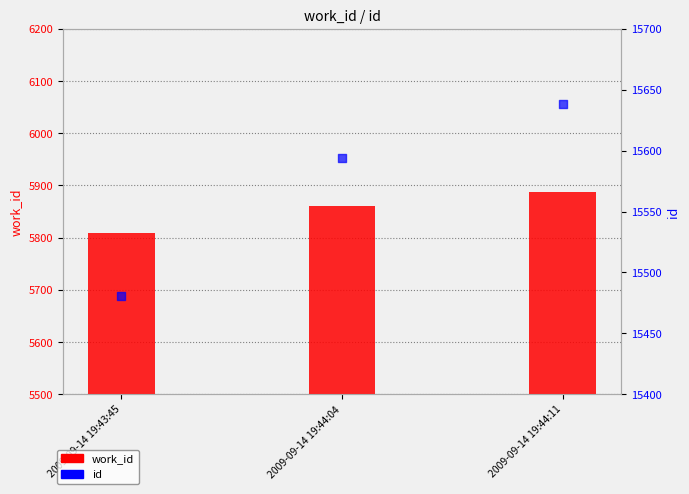

Which series has the widest spread of Y values?

id